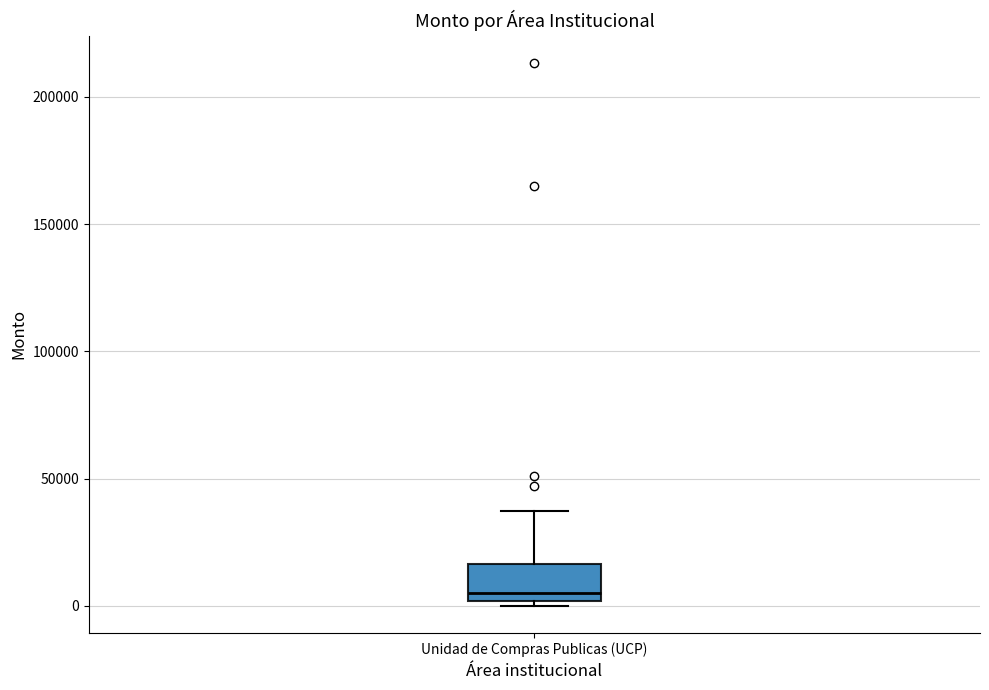

Transcribe this box plot: give where the median line is, the range the box spans, and where the two whiskers end, as read against the y-axis. The values are not printed on the chart, so give them approximately, as read against the axis.

median 5000, box 0 to 15000, whiskers 0 (just below the box's lower edge) to 35000